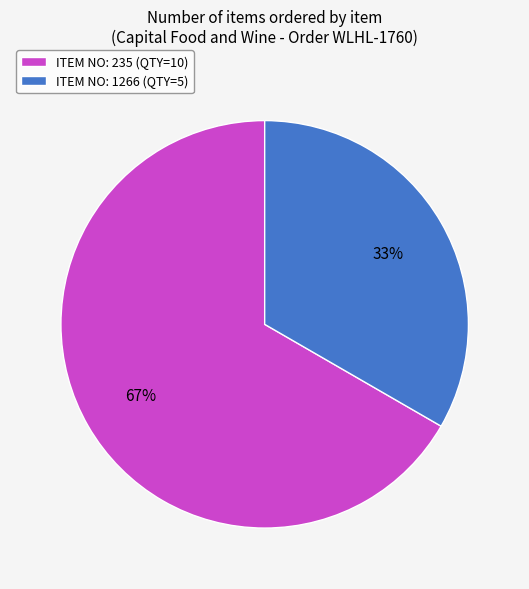

To the nearest percent, what portion does ITEM NO: 1266 (QTY=5) represent?

33%